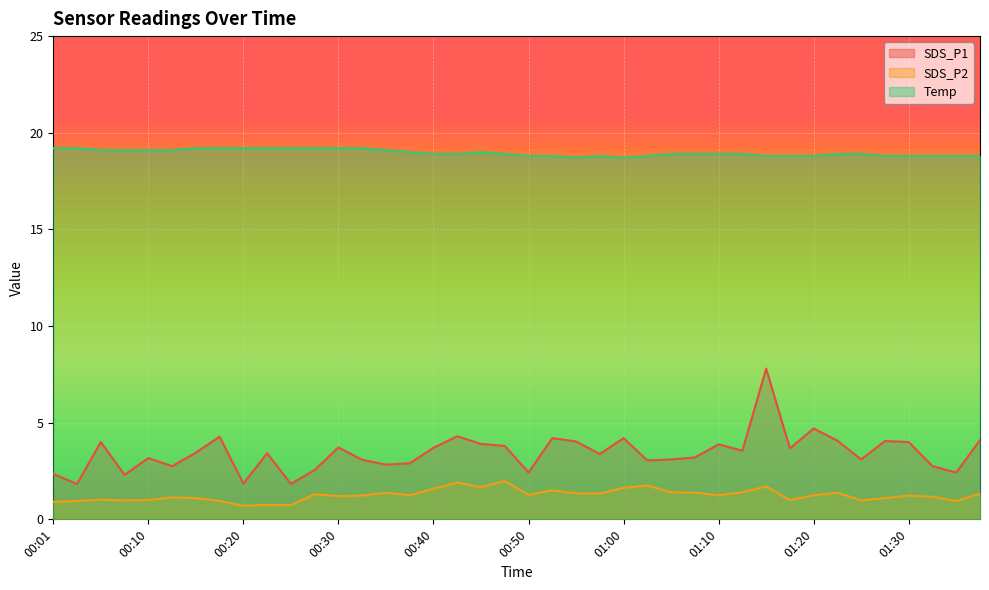

At which label does SDS_P1 first exceed 3?

00:06